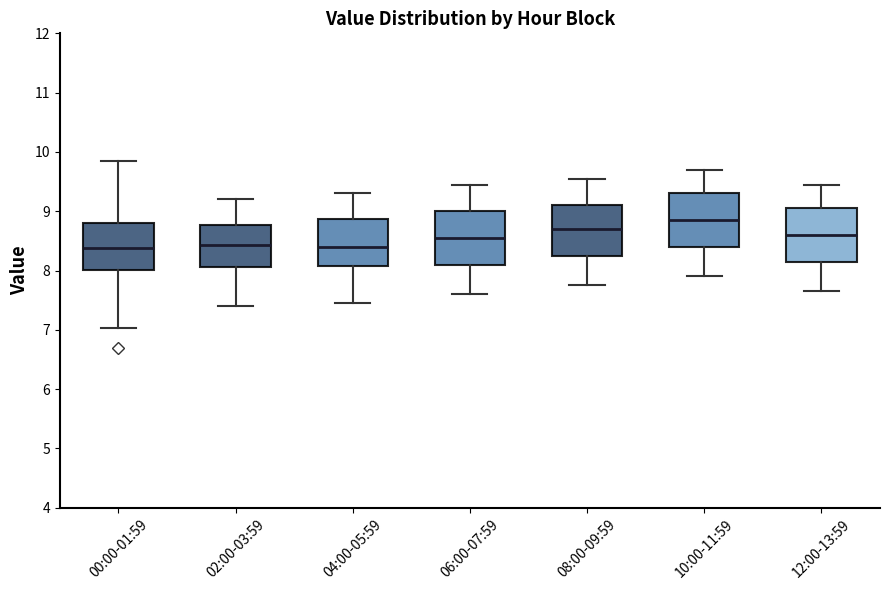

Reading left to right, read every box against the y-axis: the position of its median line, the range the box covers, and the ends of its whiskers. The values are not printed on the chart, so give them approximately, as read against the axis.

00:00-01:59: median 8.4, box 8.0 to 8.8, whiskers 7.0 to 9.9
02:00-03:59: median 8.4, box 8.1 to 8.8, whiskers 7.4 to 9.2
04:00-05:59: median 8.4, box 8.1 to 8.9, whiskers 7.5 to 9.3
06:00-07:59: median 8.6, box 8.1 to 9.0, whiskers 7.6 to 9.5
08:00-09:59: median 8.7, box 8.2 to 9.1, whiskers 7.8 to 9.6
10:00-11:59: median 8.9, box 8.4 to 9.3, whiskers 7.9 to 9.7
12:00-13:59: median 8.6, box 8.2 to 9.1, whiskers 7.7 to 9.5